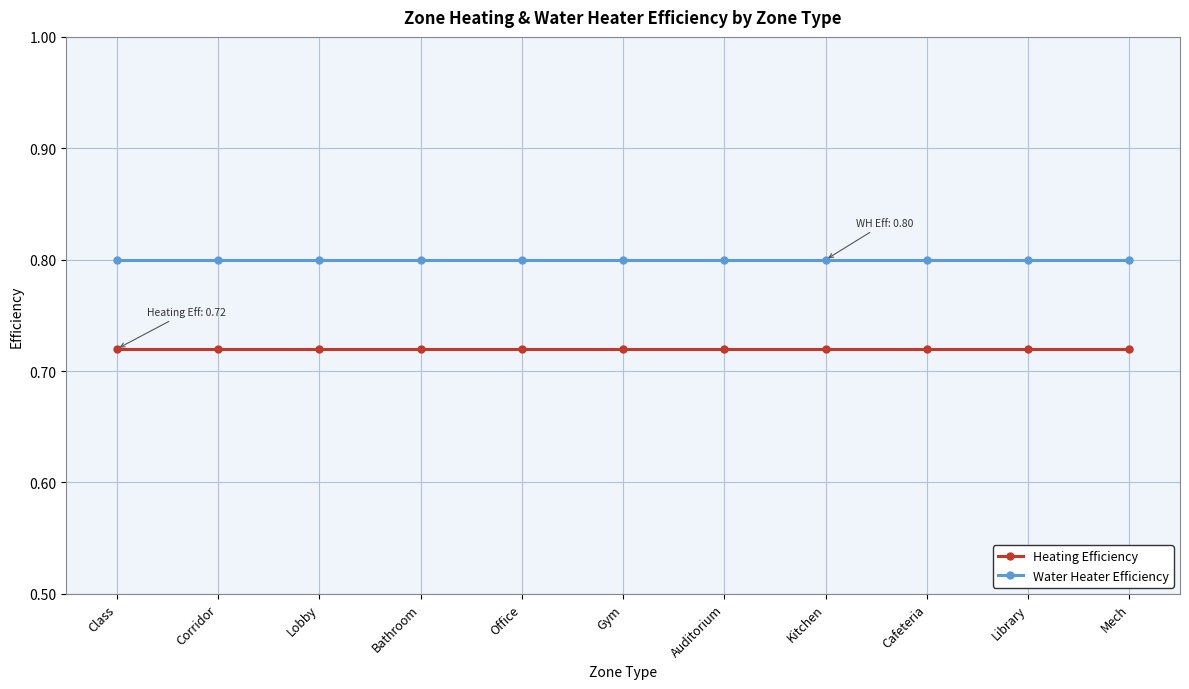

List the series in order of their peak value, lowest first.

Heating Efficiency, Water Heater Efficiency